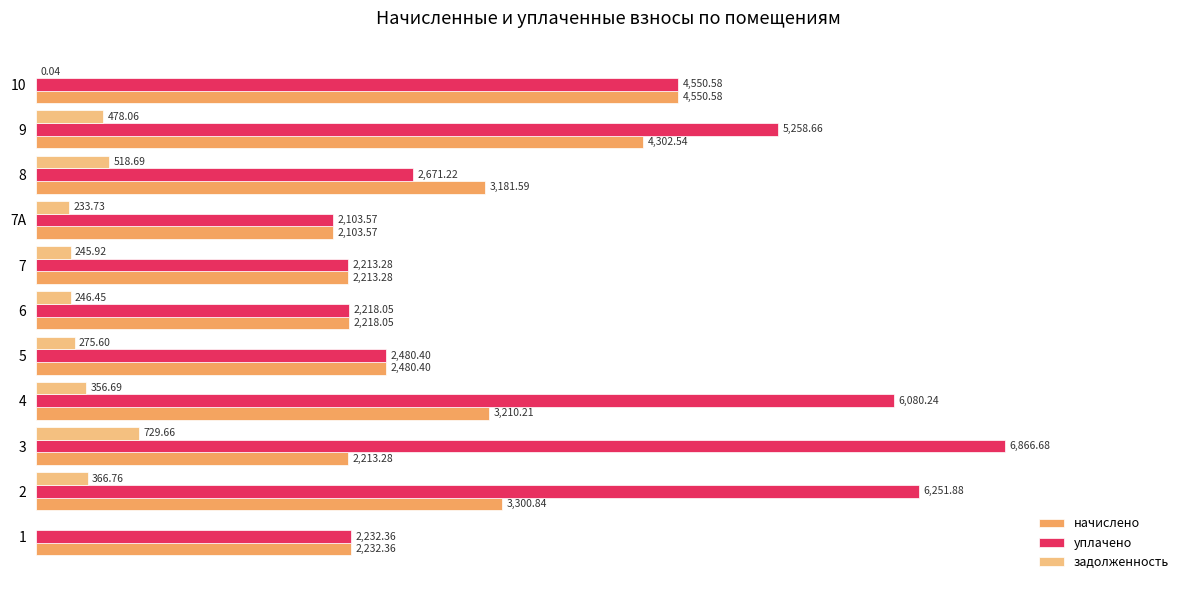

What are all the series names shown in the legend?

начислено, уплачено, задолженность